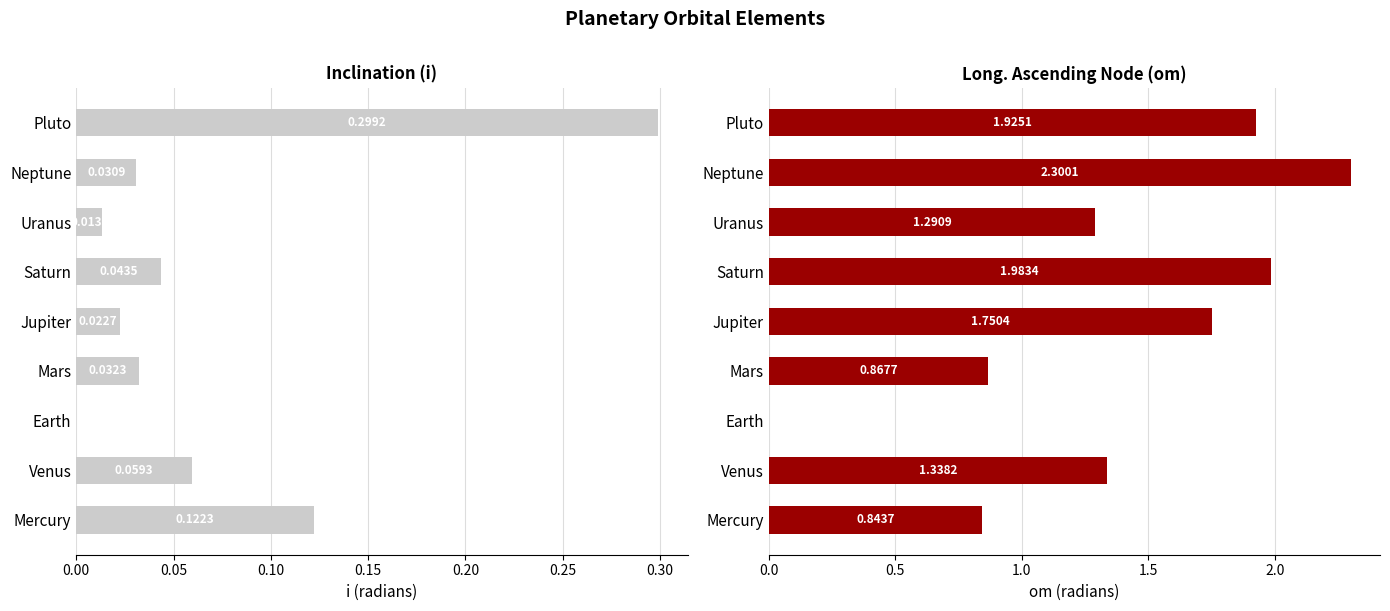

Which series has the widest spread of values?

om